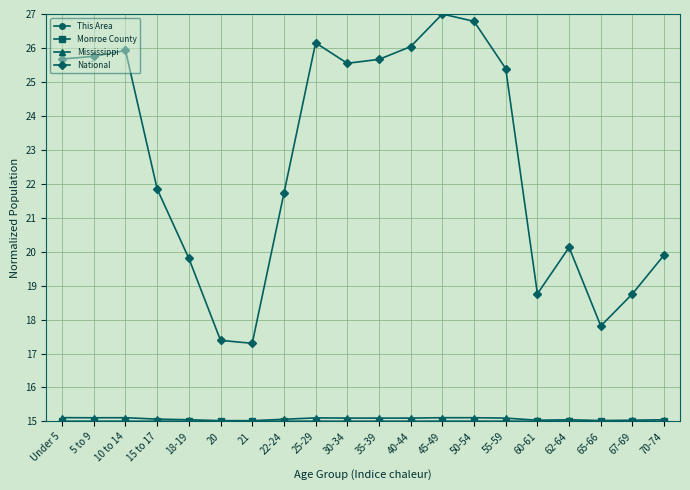

Where does the National series first go above 25?

Under 5